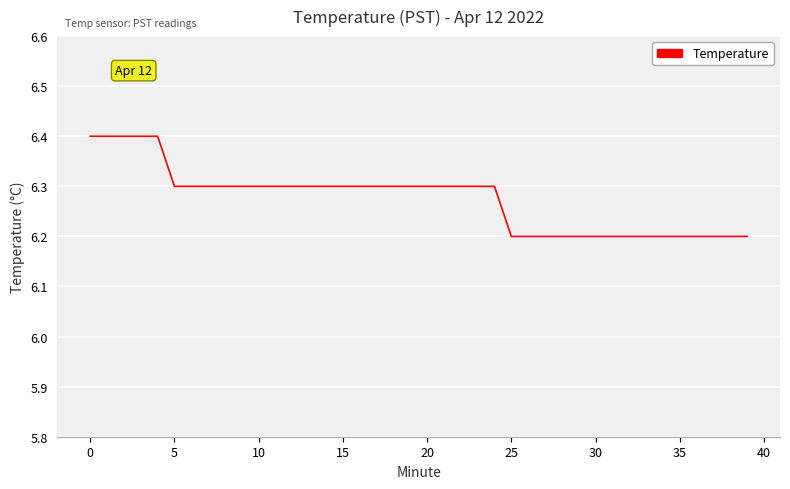

What is the minimum value shown in the chart?

6.2